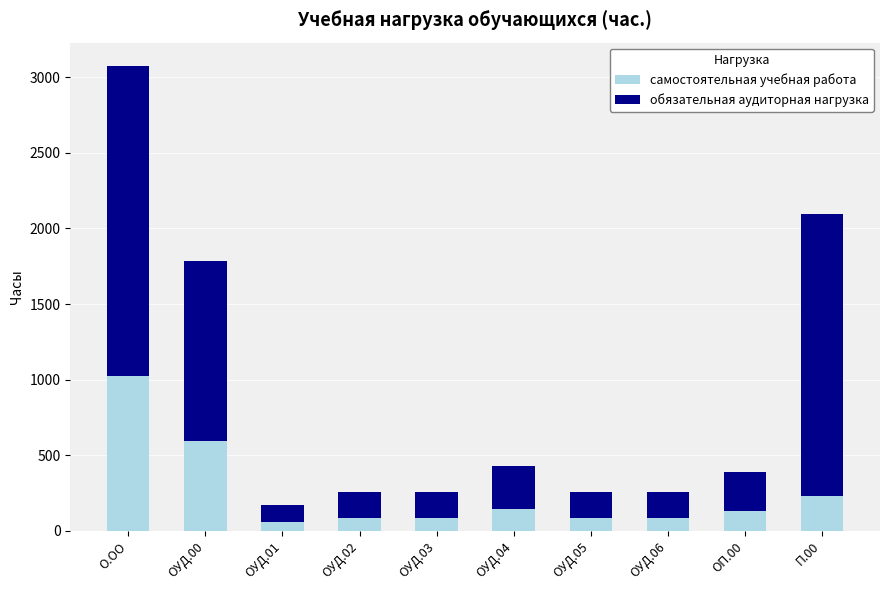

What is the total value across all series at ОУД.03?

256